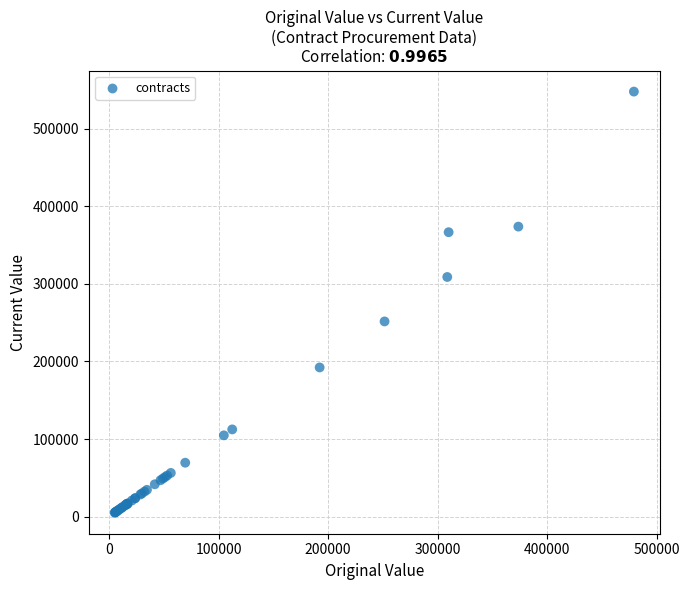

What Y value in the scatter plot is closest to 276483?

251605.9